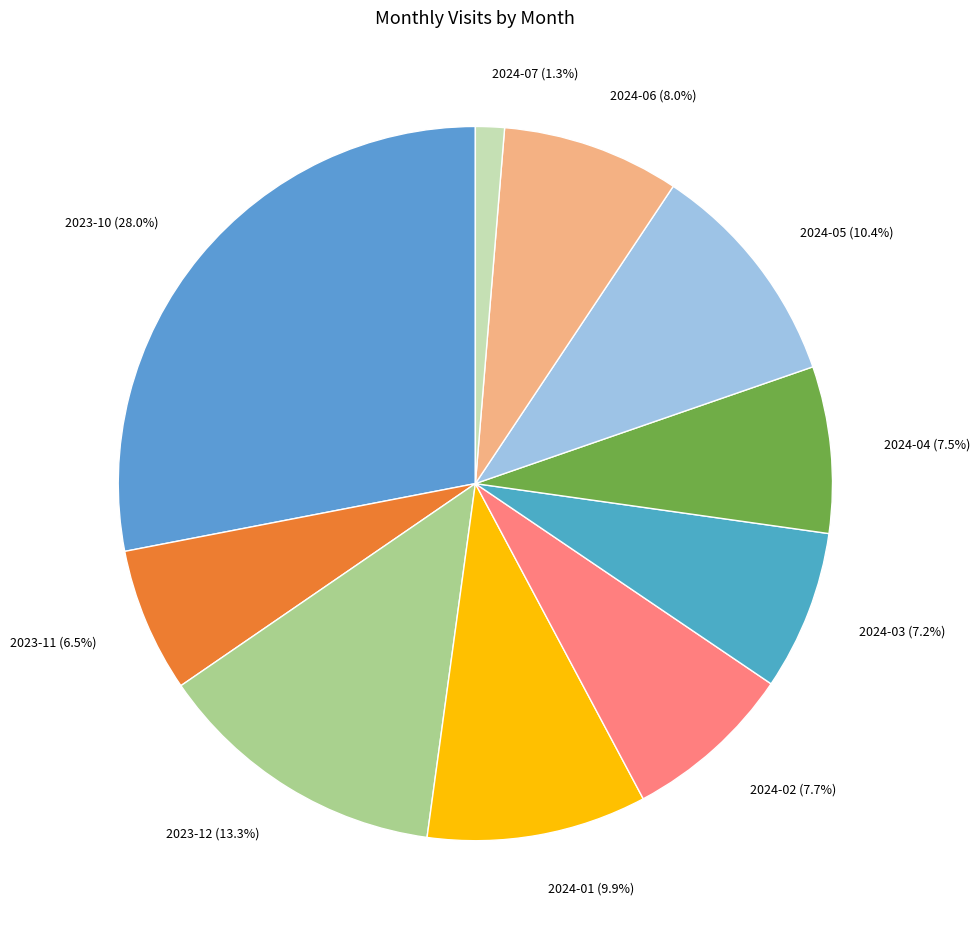

Does 2023-11 represent more than half of the total?

No